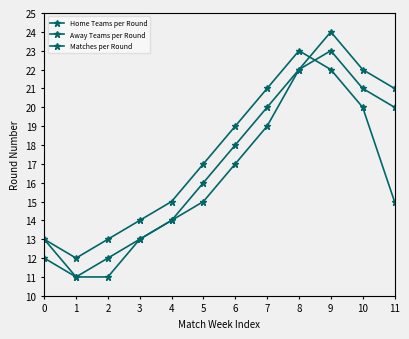

What is the sum of the Matches per Round values at 7 and 3?

35